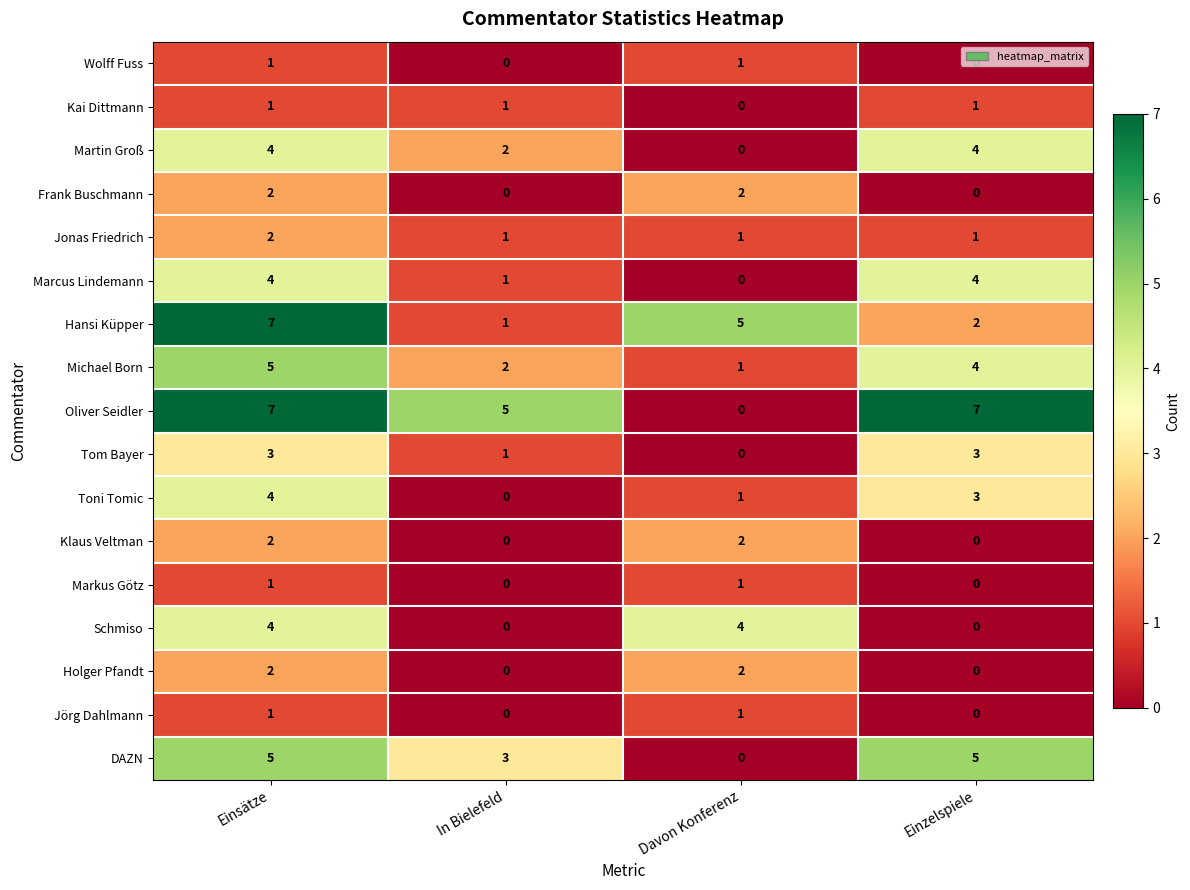

Count the number of categories in the chart.

4